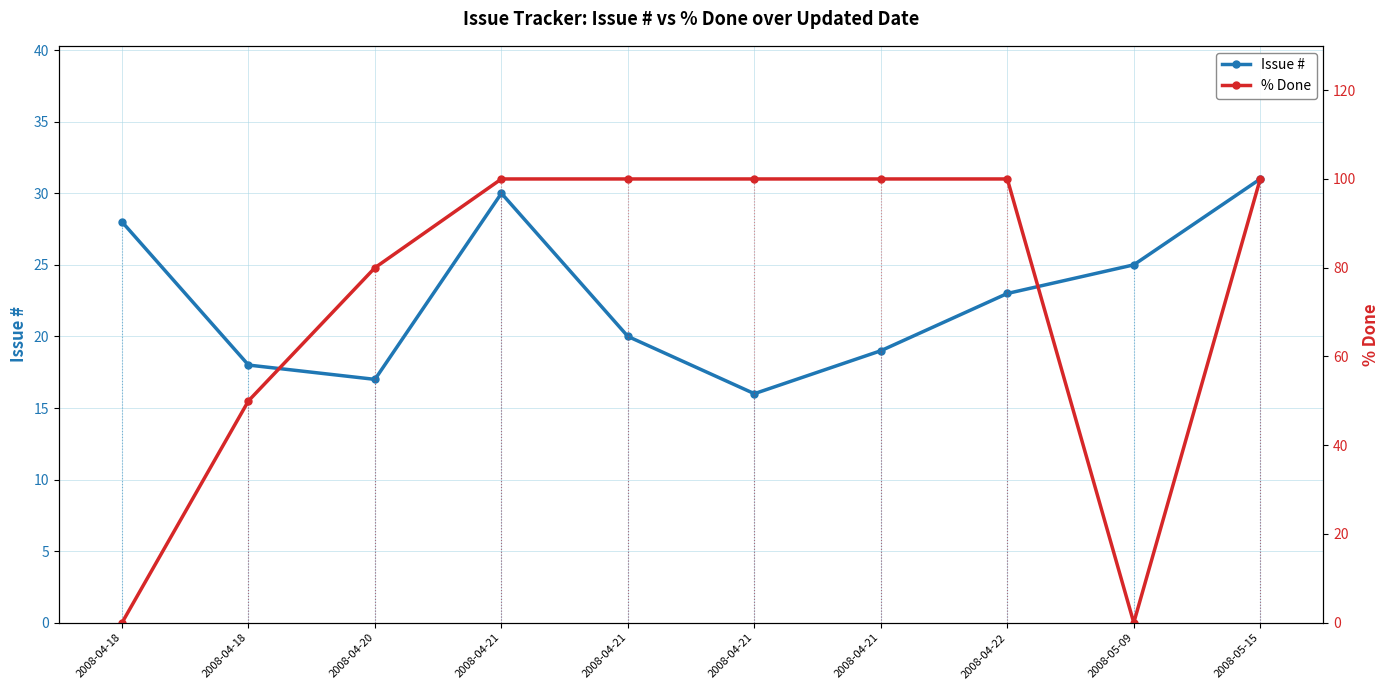

What is the minimum value for Issue #?

16